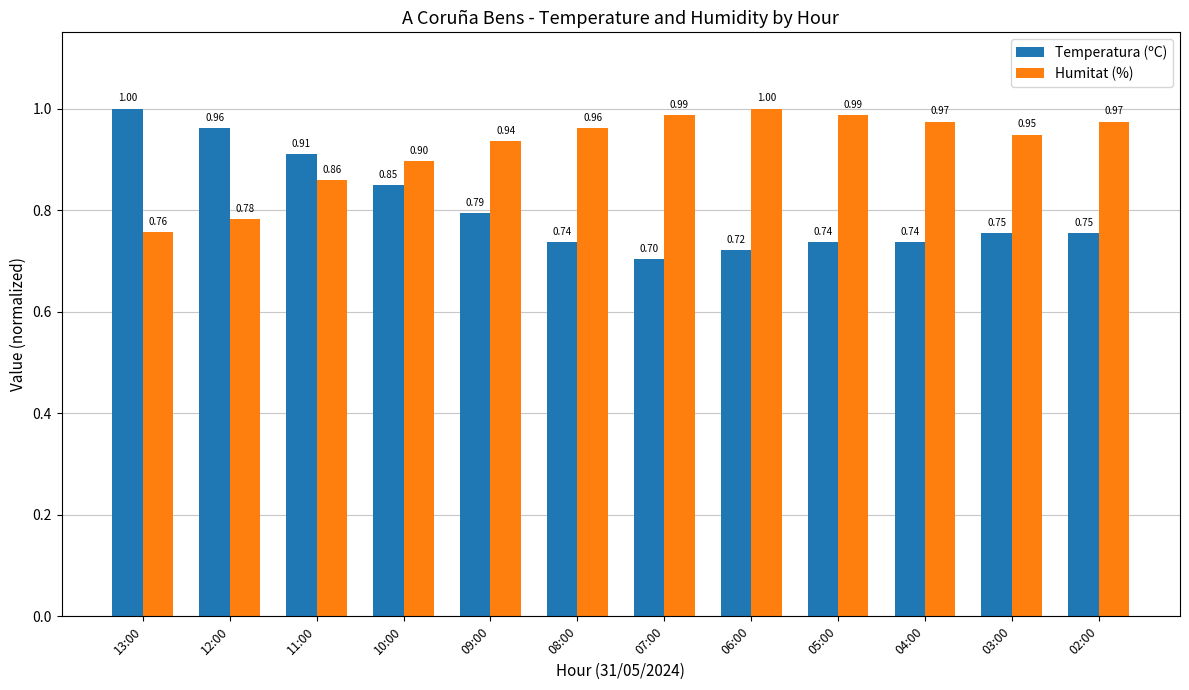

How many groups of bars are there?

12